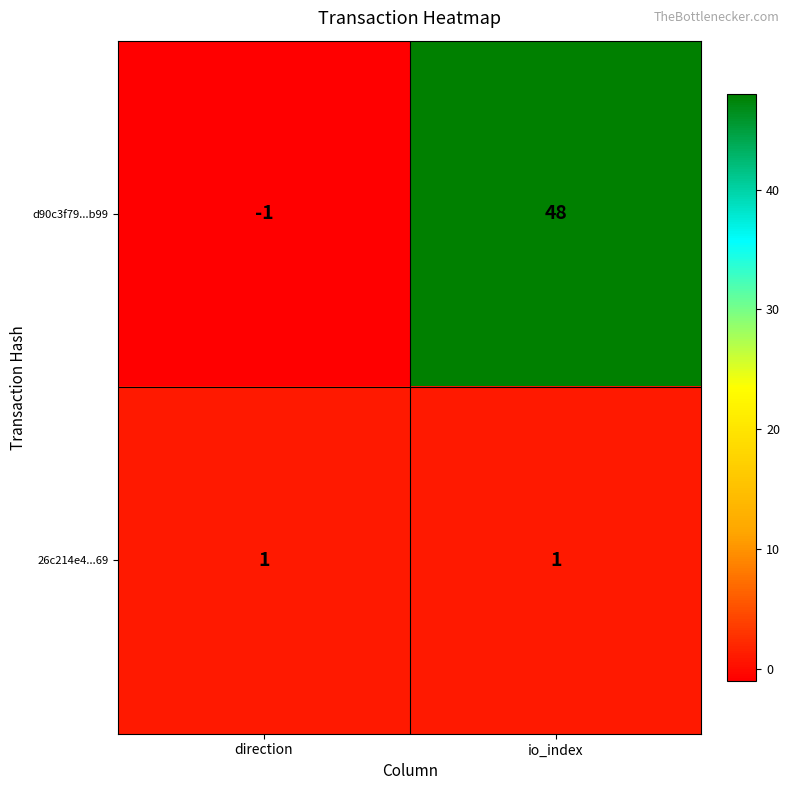

True or false: d90c3f79...b99 has a value of 11 at io_index.

False